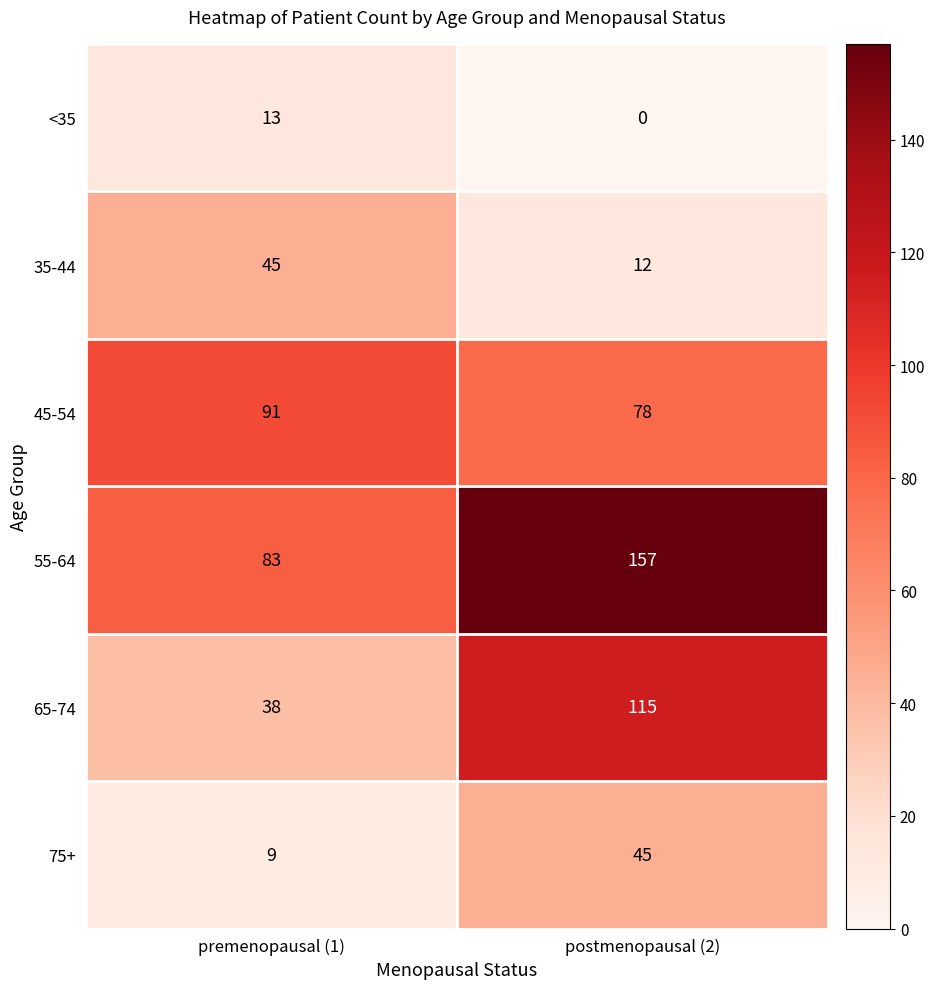

What is the difference between the 45-54 values at premenopausal (1) and postmenopausal (2)?

13